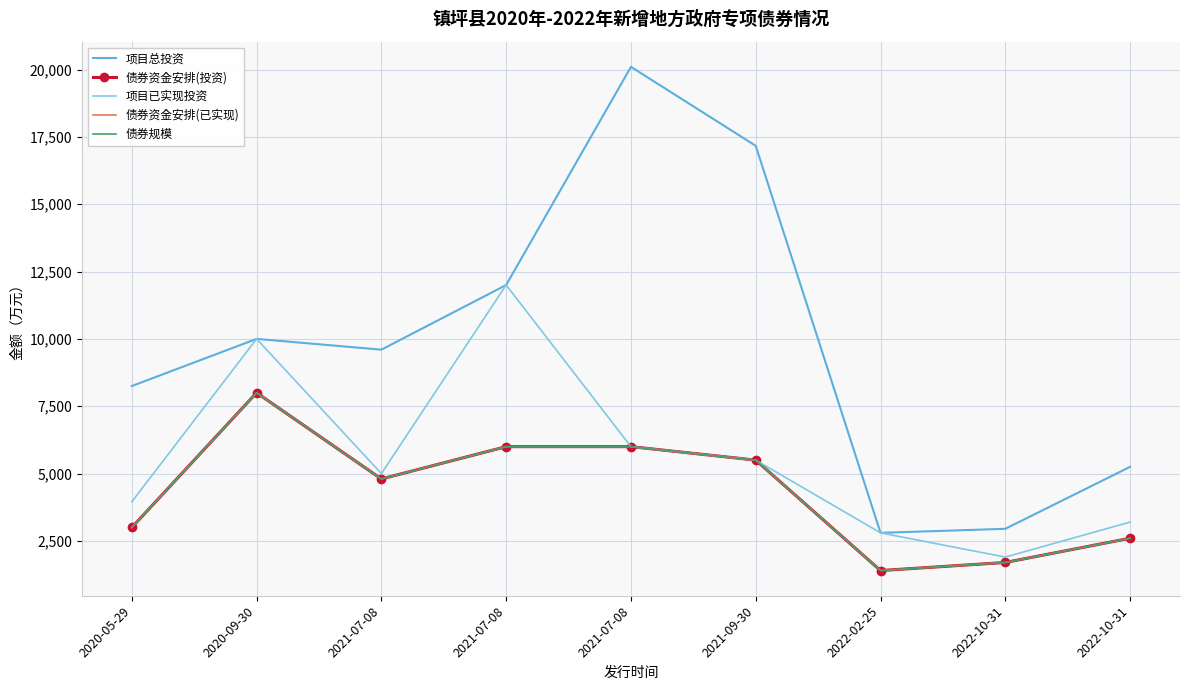

Between 2021-09-30 and 2022-02-25, which is larger?

2021-09-30